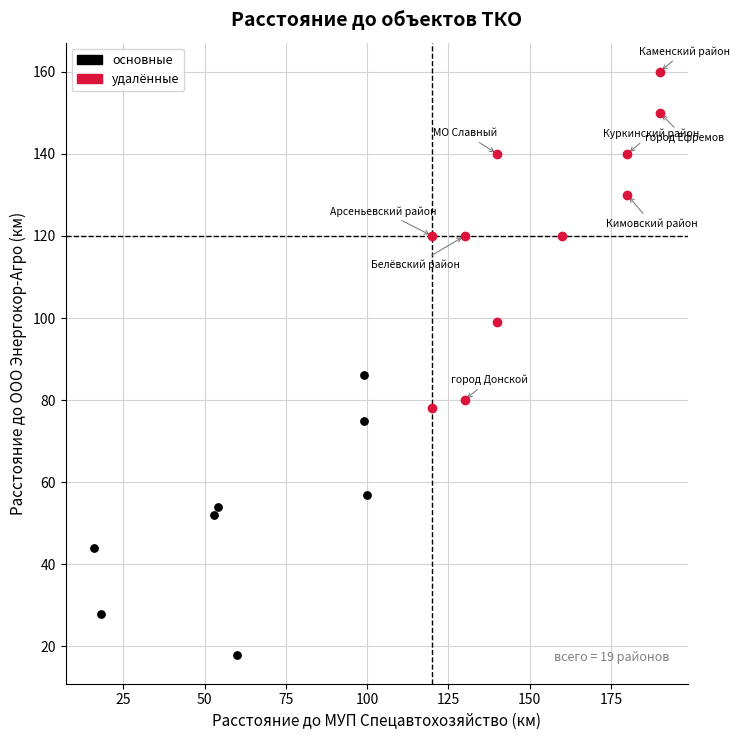

Which series has the widest spread of Y values?

удалённые